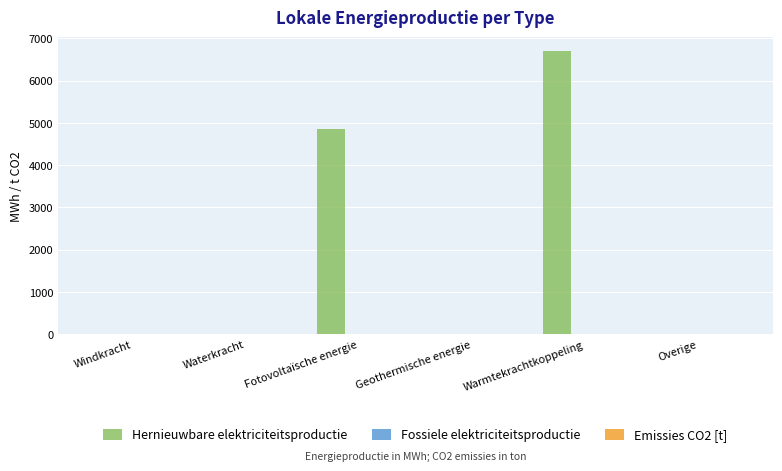

What is the highest value of the Hernieuwbare elektriciteitsproductie series?

6693.5